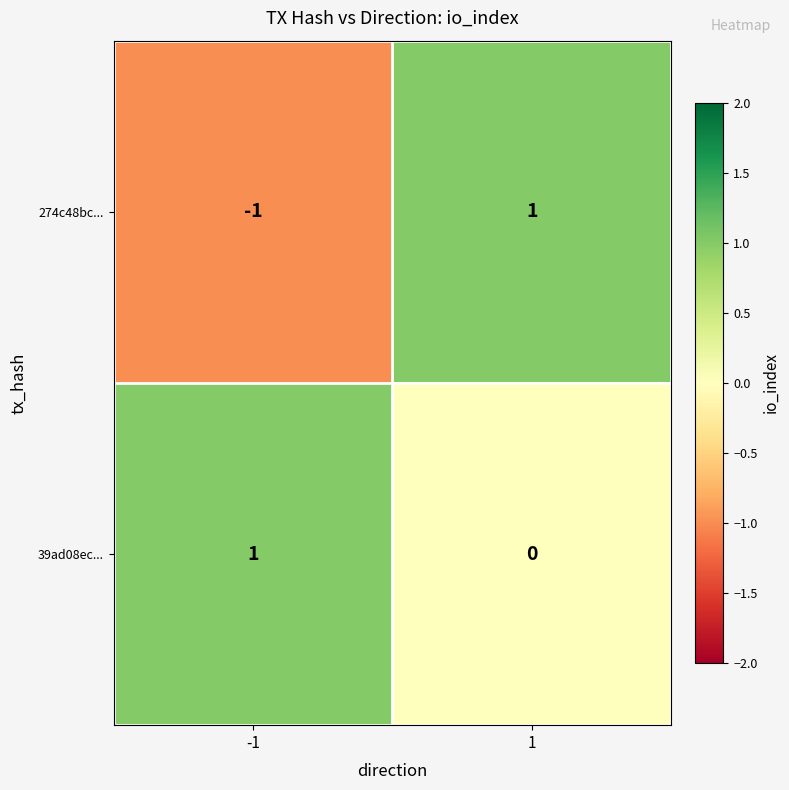

The value of 39ad08ec... at -1 is 0. True or false?

False